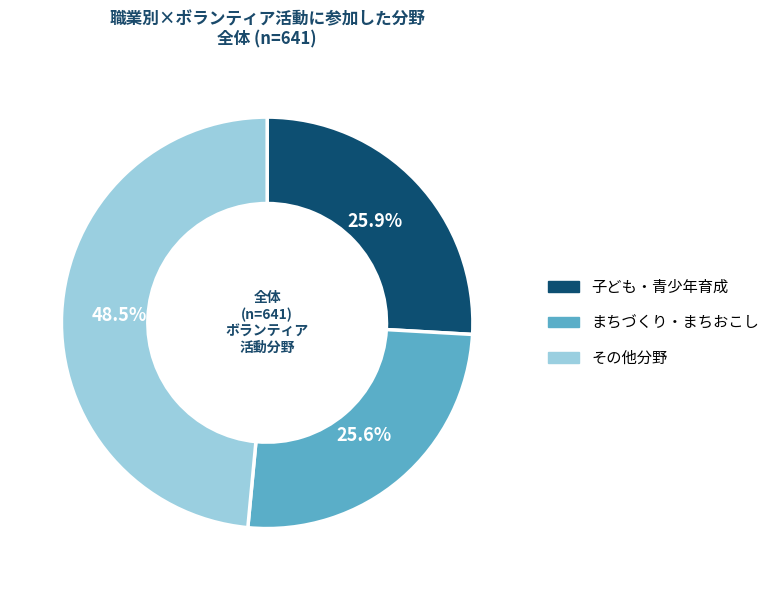

Do まちづくり・まちおこし and 子ども・青少年育成 together represent more than half of the pie?

Yes